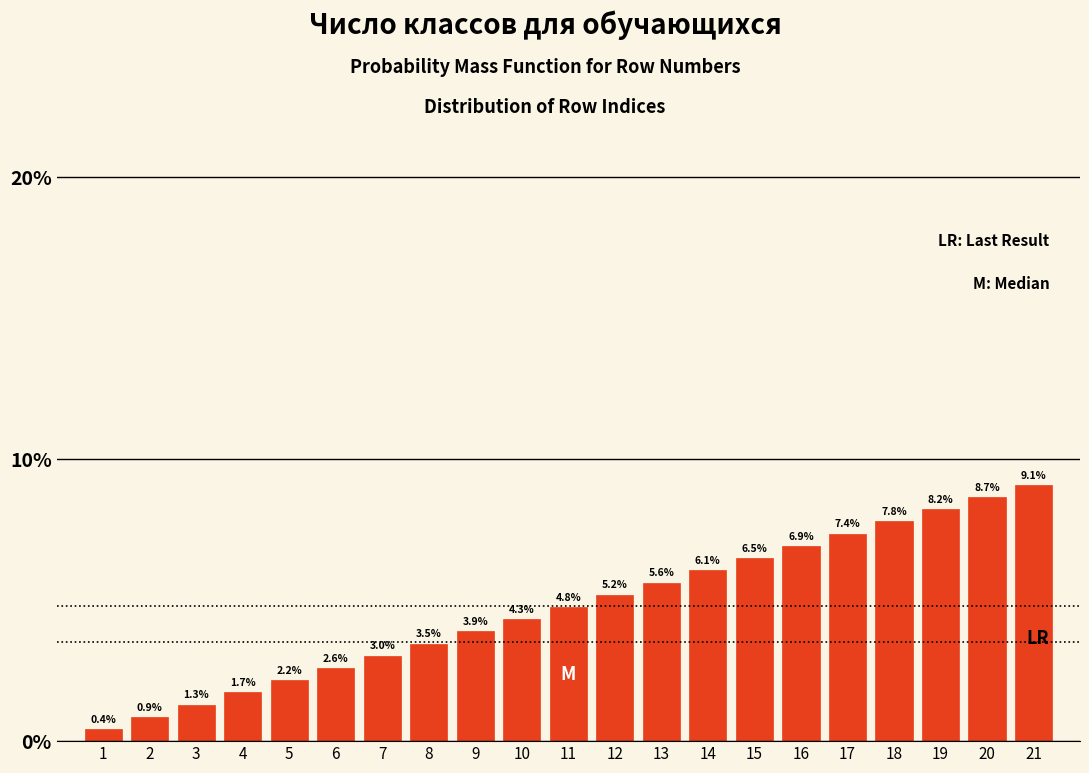

Reading right to left, what are all the values shown in this chart?

21=9.1	20=8.7	19=8.2	18=7.8	17=7.4	16=6.9	15=6.5	14=6.1	13=5.6	12=5.2	11=4.8	10=4.3	9=3.9	8=3.5	7=3.0	6=2.6	5=2.2	4=1.7	3=1.3	2=0.9	1=0.4